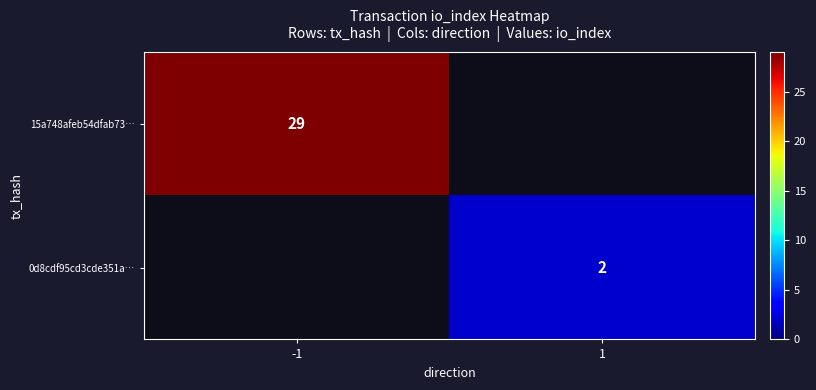

What is the maximum value shown in the chart?

29.0